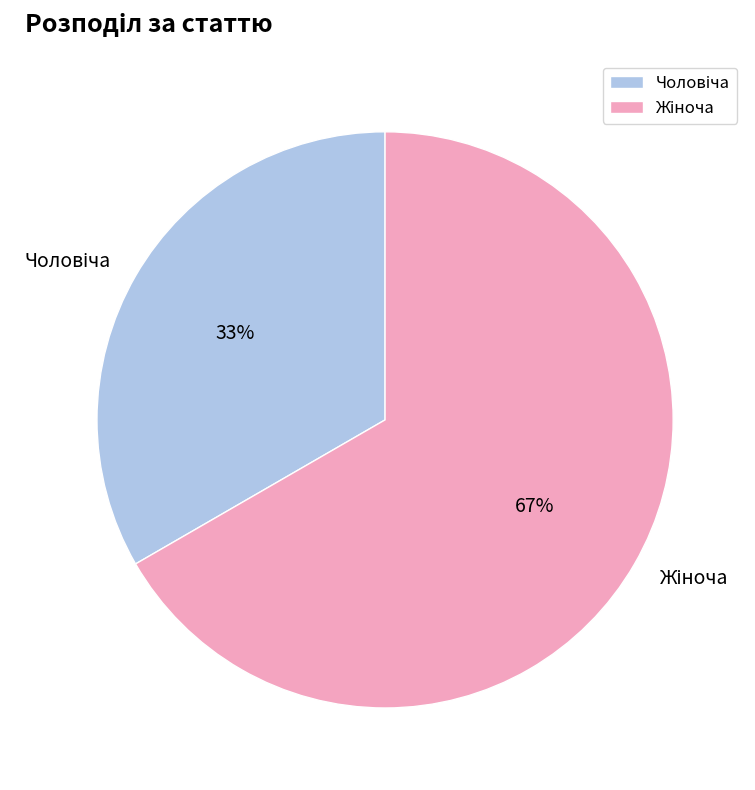

Does any single category account for the majority?

Yes